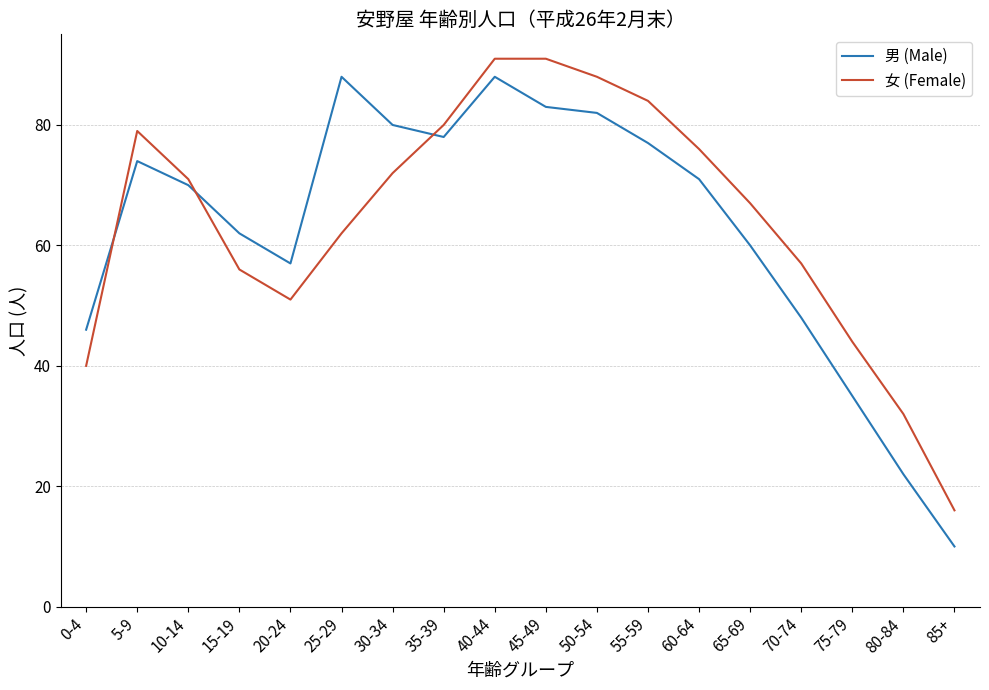

After their last crossing, which series has the higher values: 男 (Male) or 女 (Female)?

女 (Female)